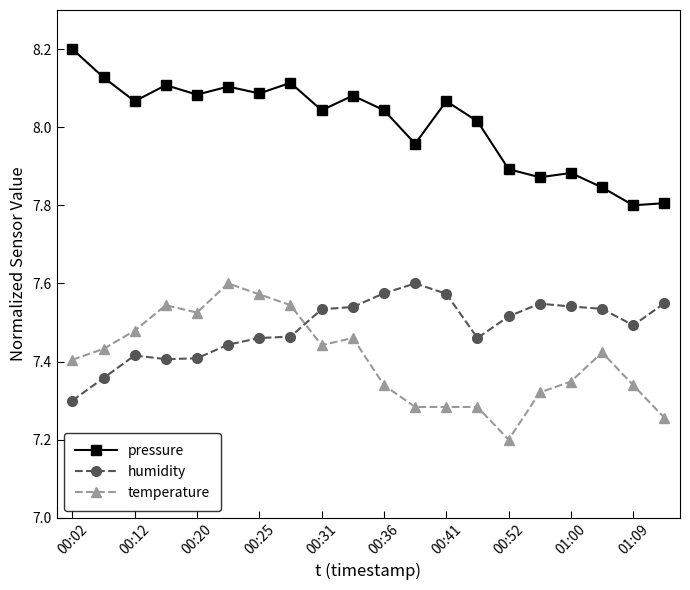

At how many categories does at least one series exceed 8?

13